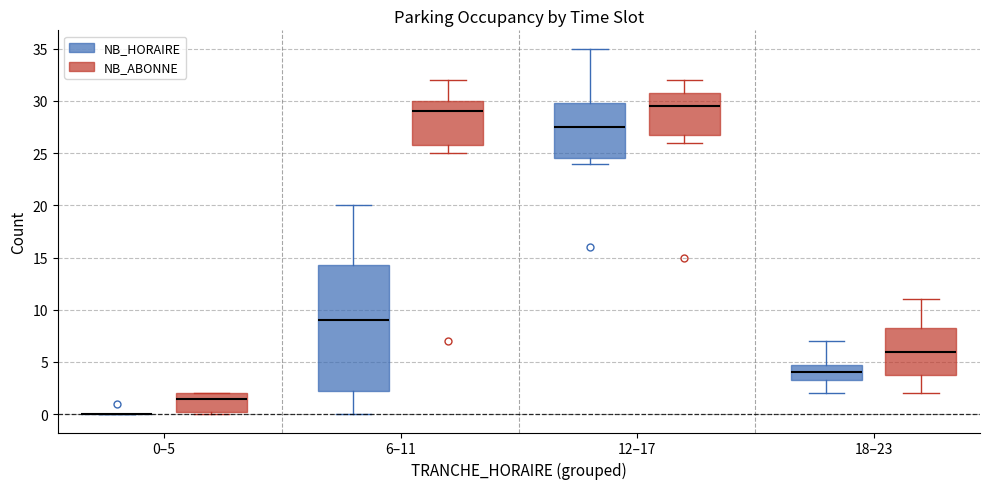

Reading left to right, read every box against the y-axis: the position of its median line, the range the box covers, and the ends of its whiskers. The values are not printed on the chart, so give them approximately, as read against the axis.

0–5 (NB_HORAIRE): box collapsed to a line at 0.0, whiskers 0.0 to 0.0
0–5 (NB_ABONNE): median 1.5, box 0.5 to 2.0, whiskers 0.0 to 2.0
6–11 (NB_HORAIRE): median 9.0, box 2.5 to 14.5, whiskers 0.0 to 20.0
6–11 (NB_ABONNE): median 29.0, box 26.0 to 30.0, whiskers 25.0 to 32.0
12–17 (NB_HORAIRE): median 27.5, box 24.5 to 30.0, whiskers 24.0 to 35.0
12–17 (NB_ABONNE): median 29.5, box 27.0 to 31.0, whiskers 26.0 to 32.0
18–23 (NB_HORAIRE): median 4.0, box 3.5 to 5.0, whiskers 2.0 to 7.0
18–23 (NB_ABONNE): median 6.0, box 4.0 to 8.5, whiskers 2.0 to 11.0